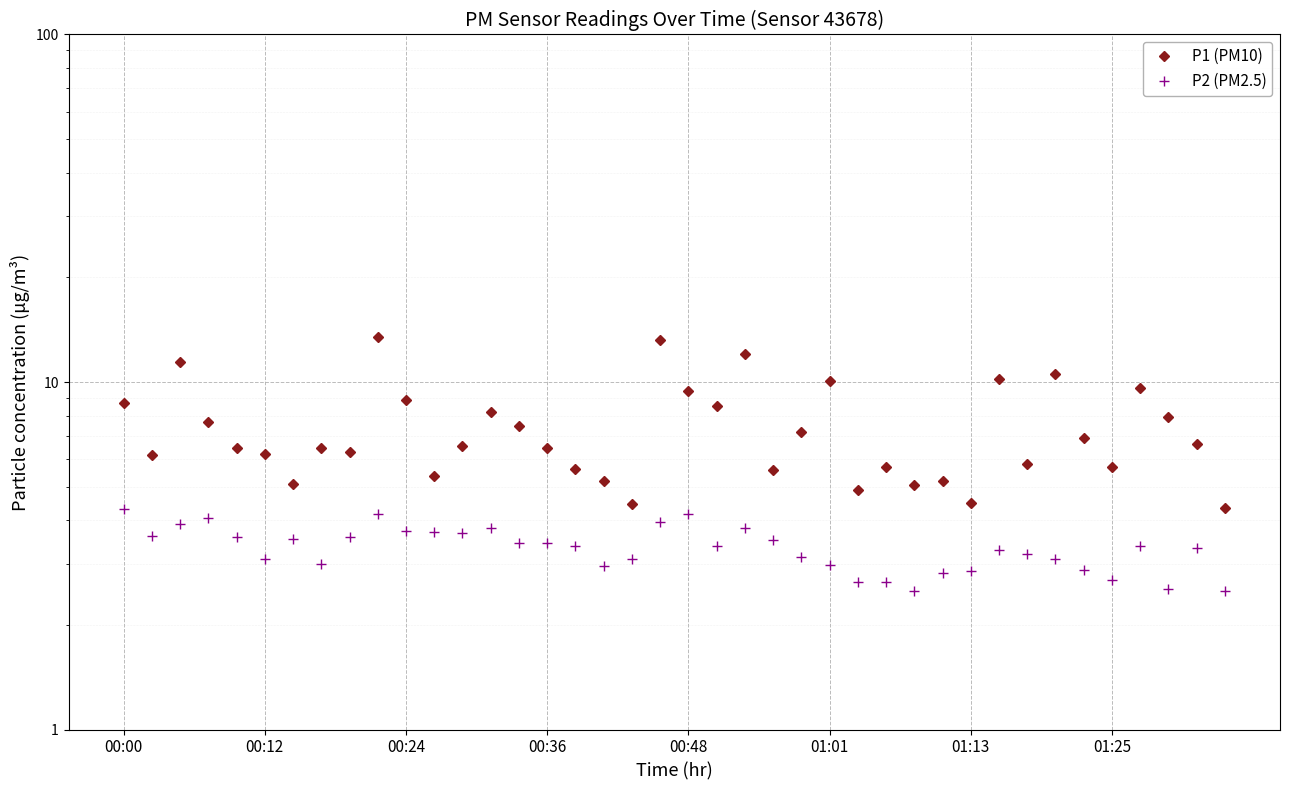

What is the label of the 36th point from the right?

00:48